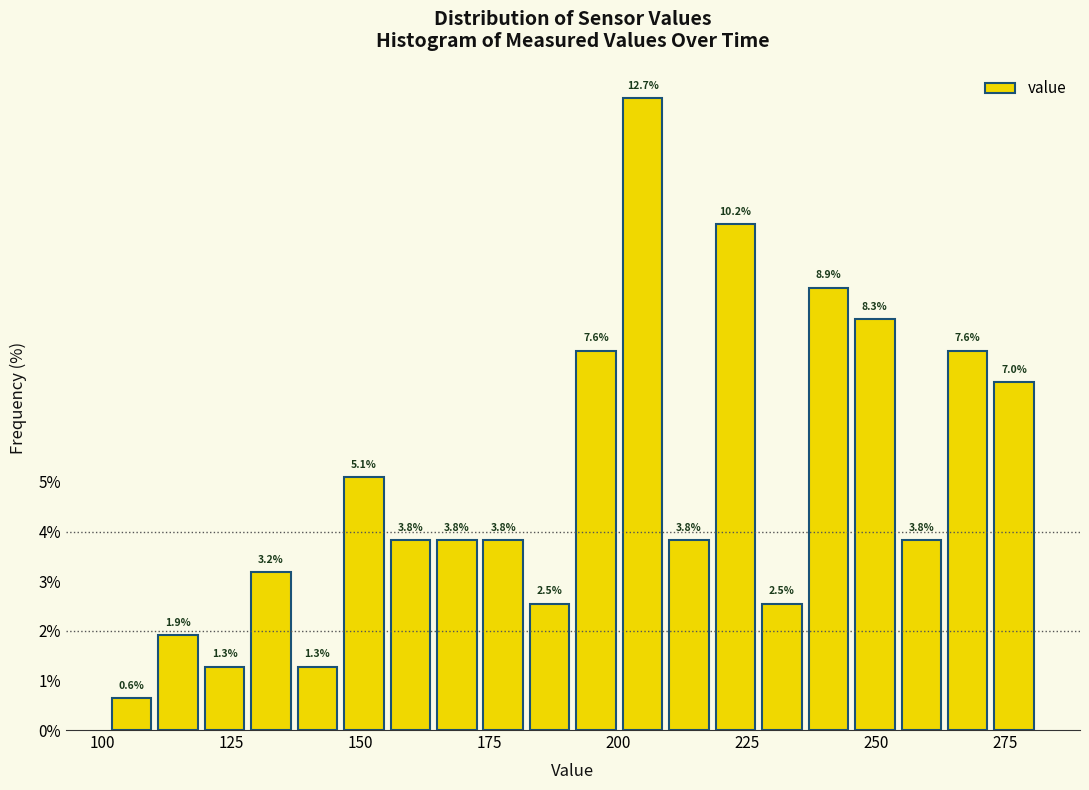

Read against the x-axis, roughly where is the centre of the tallest bar?

205